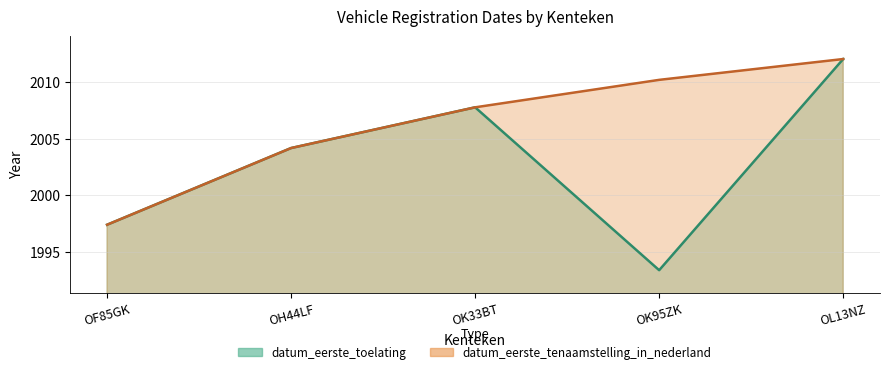

What is the sum of all datum_eerste_toelating values?

10014.8